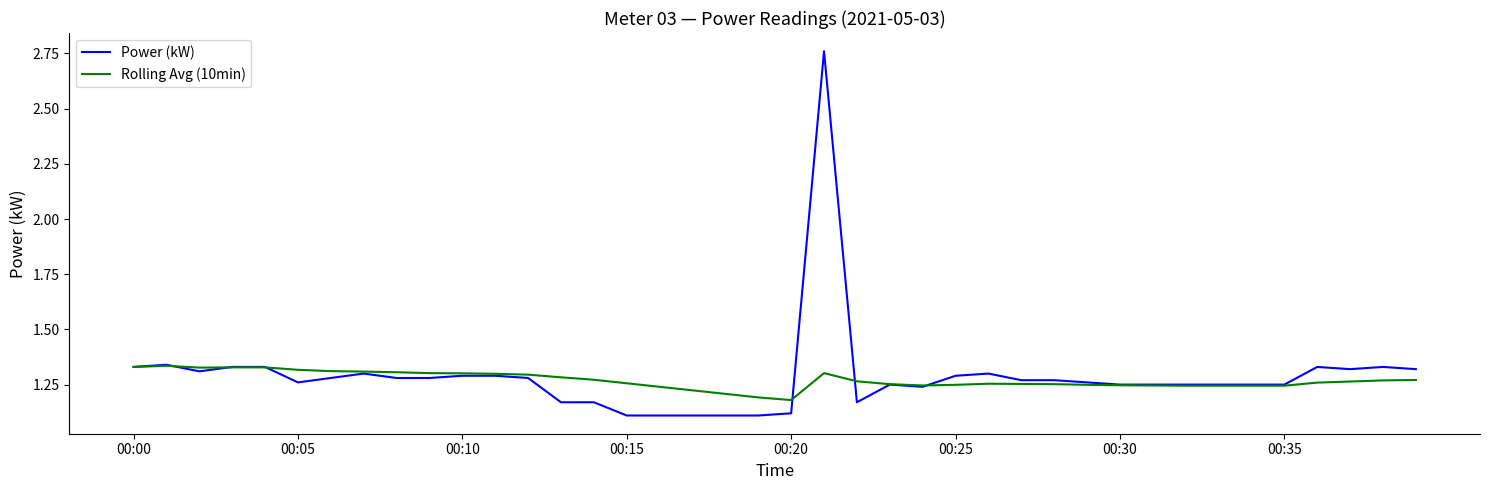

Rank the series by their maximum value, from lowest to highest.

Rolling Avg (10min), Power (kW)